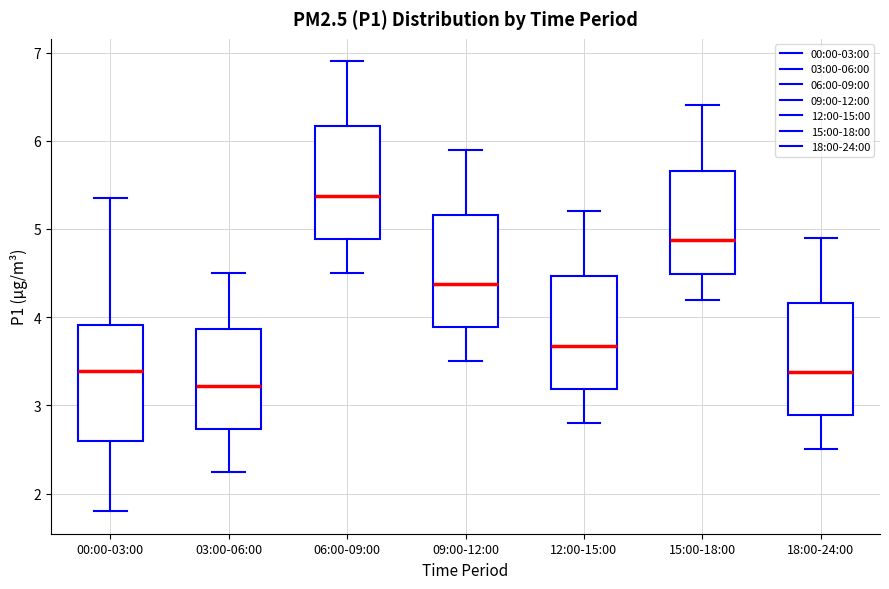

Reading left to right, transcribe this box plot: for each box, give where its median line is, the range the box spans, and where its two whiskers end, as read against the y-axis. The values are not printed on the chart, so give them approximately, as read against the axis.

00:00-03:00: median 3.4, box 2.6 to 3.9, whiskers 1.8 to 5.4
03:00-06:00: median 3.2, box 2.7 to 3.9, whiskers 2.3 to 4.5
06:00-09:00: median 5.4, box 4.9 to 6.2, whiskers 4.5 to 6.9
09:00-12:00: median 4.4, box 3.9 to 5.2, whiskers 3.5 to 5.9
12:00-15:00: median 3.7, box 3.2 to 4.5, whiskers 2.8 to 5.2
15:00-18:00: median 4.9, box 4.5 to 5.7, whiskers 4.2 to 6.4
18:00-24:00: median 3.4, box 2.9 to 4.2, whiskers 2.5 to 4.9